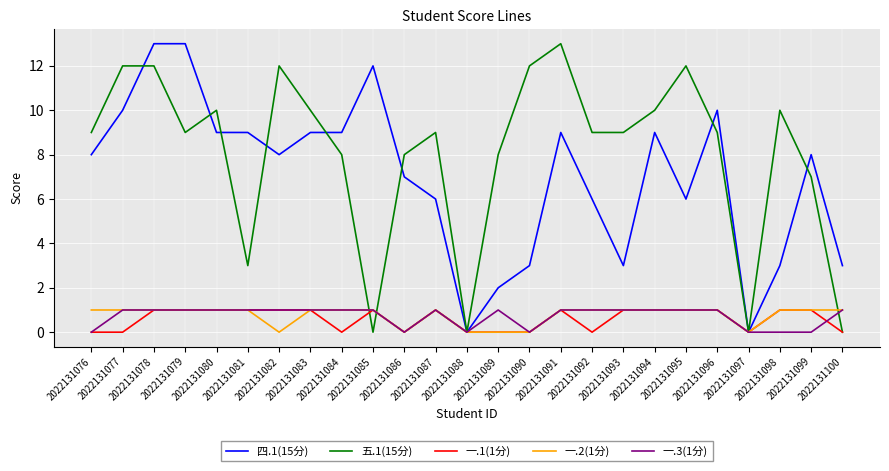

Reading left to right, what are all the values shown in this chart?

四.1(15分): 8	10	13	13	9	9	8	9	9	12	7	6	0	2	3	9	6	3	9	6	10	0	3	8	3
五.1(15分): 9	12	12	9	10	3	12	10	8	0	8	9	0	8	12	13	9	9	10	12	9	0	10	7	0
一.1(1分): 0	0	1	1	1	1	1	1	0	1	0	1	0	0	0	1	0	1	1	1	1	0	1	1	0
一.2(1分): 1	1	1	1	1	1	0	1	1	1	0	1	0	0	0	1	1	1	1	1	1	0	1	1	1
一.3(1分): 0	1	1	1	1	1	1	1	1	1	0	1	0	1	0	1	1	1	1	1	1	0	0	0	1